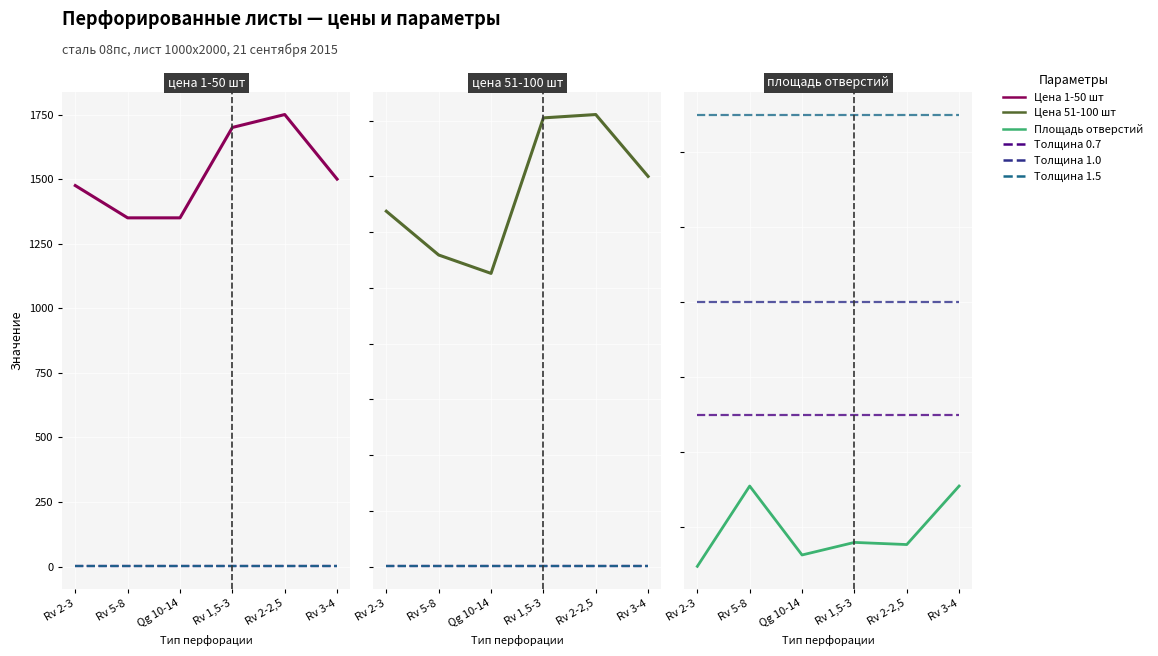

How many lines are shown in the chart?

6